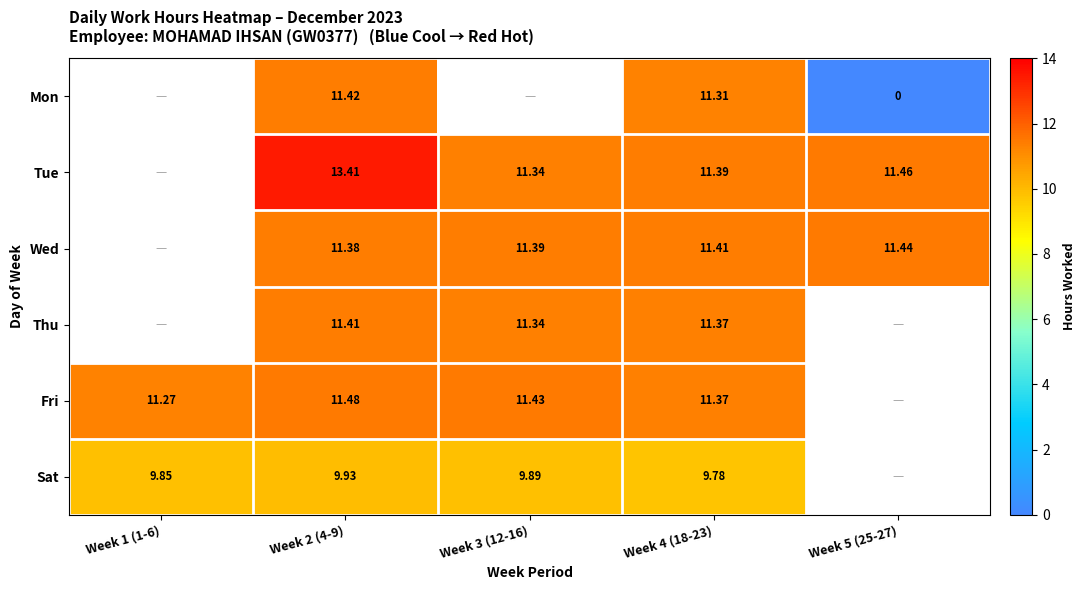

What is the difference between the highest and lowest values at Week 5 (25-27)?

11.5